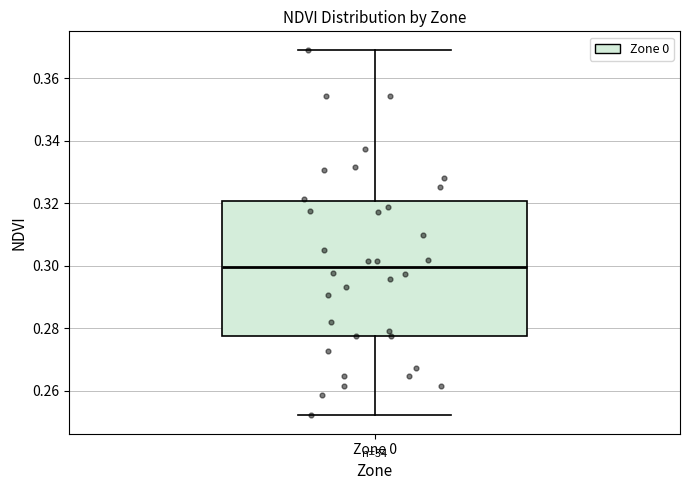

Read this box plot against the y-axis: the position of the median line, the range covered by the box, and the ends of both whiskers. The values are not printed on the chart, so give them approximately, as read against the axis.

median 0.300, box 0.278 to 0.320, whiskers 0.252 to 0.370